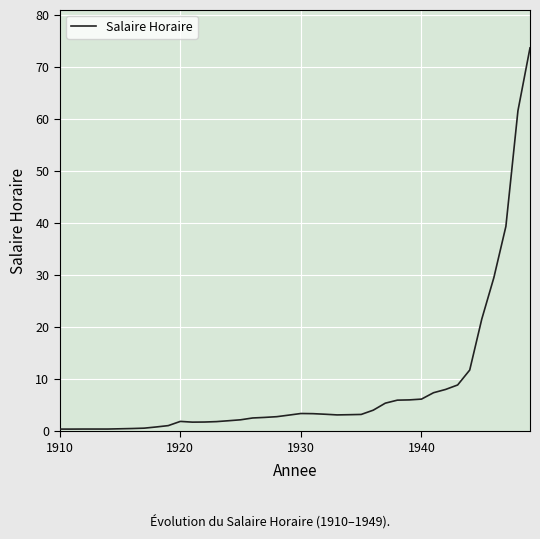

What is the greatest value displayed?

73.7